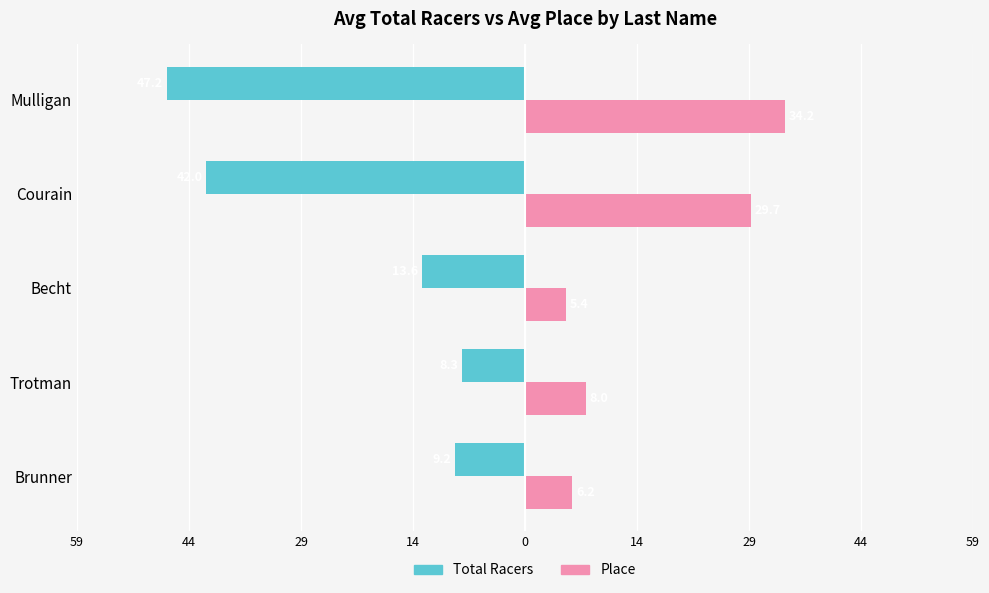

What is the maximum value for Place?

34.2